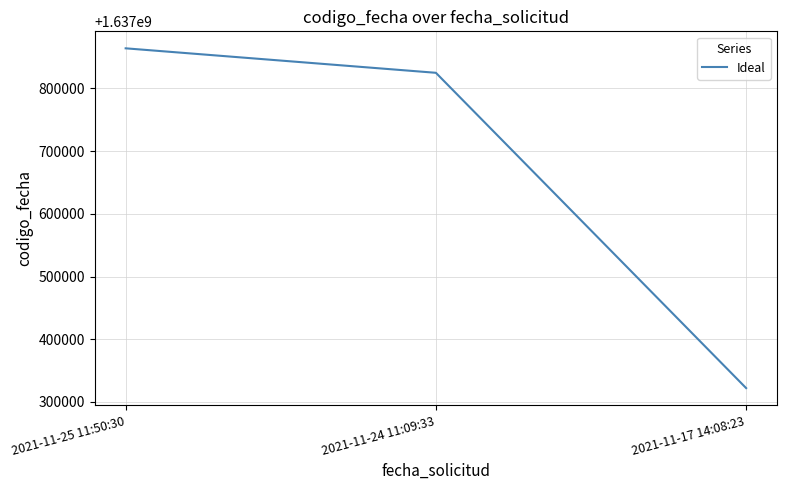

How many lines are shown in the chart?

1